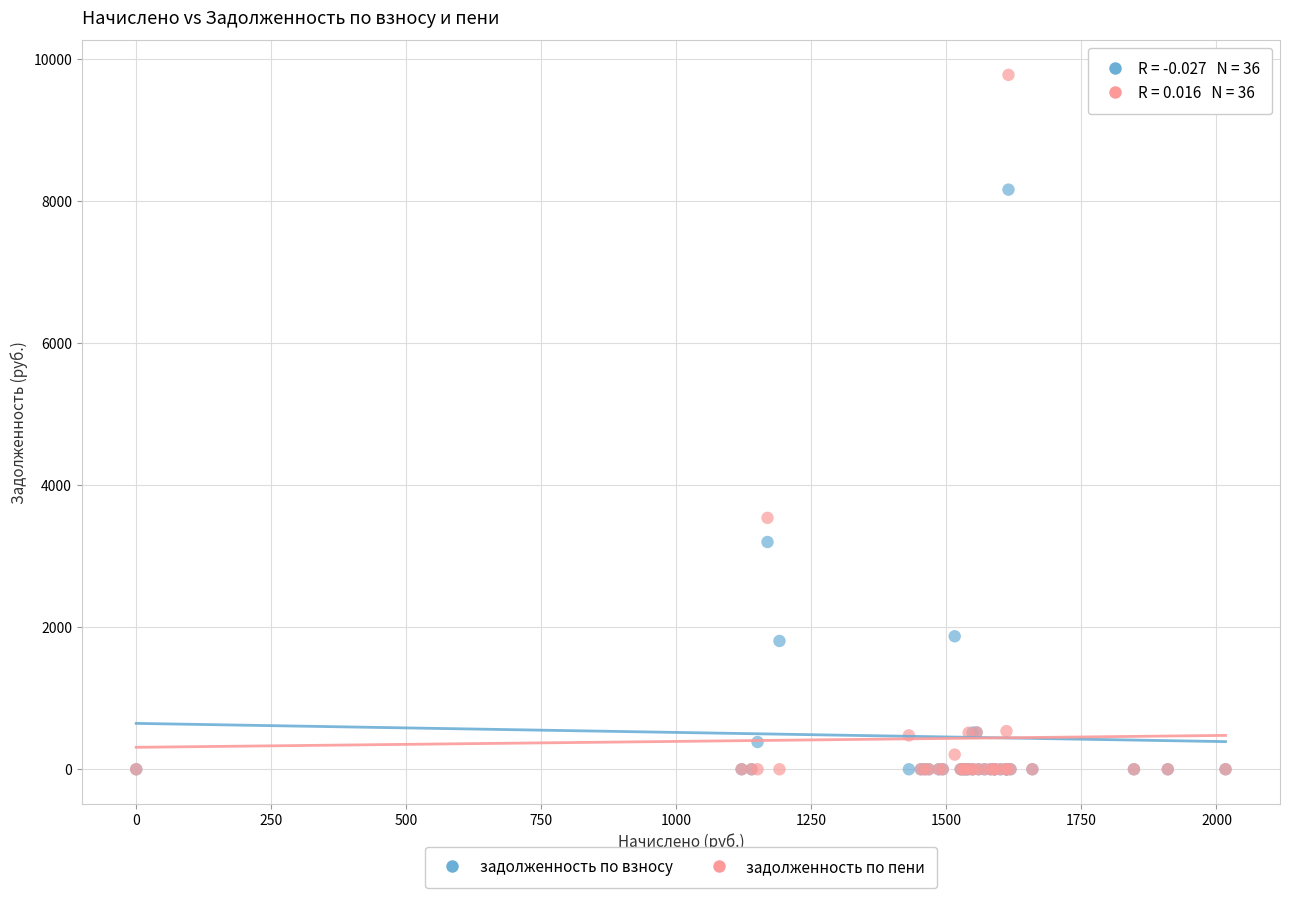

Across all series, what Y value is closest to 4886?

3537.8